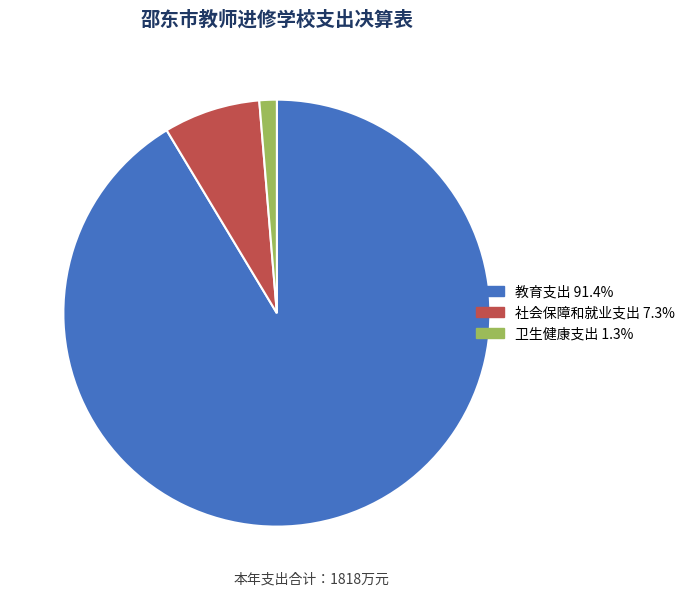

Do 社会保障和就业支出 and 教育支出 together represent more than half of the pie?

Yes